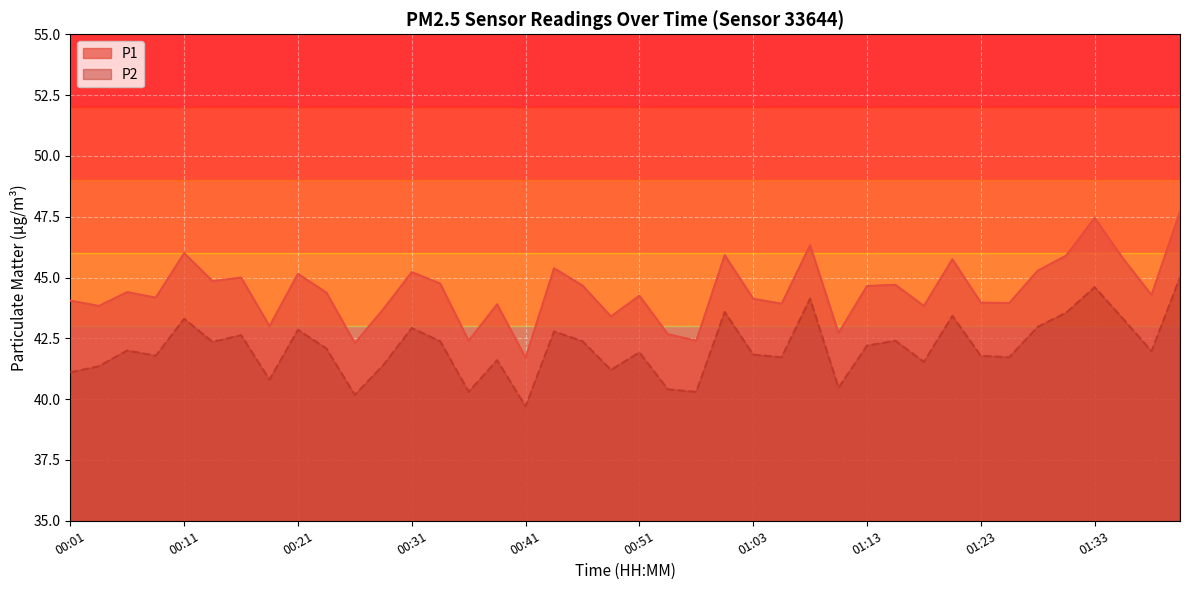

What is the difference between the P2 values at 00:08 and 01:11?

1.3